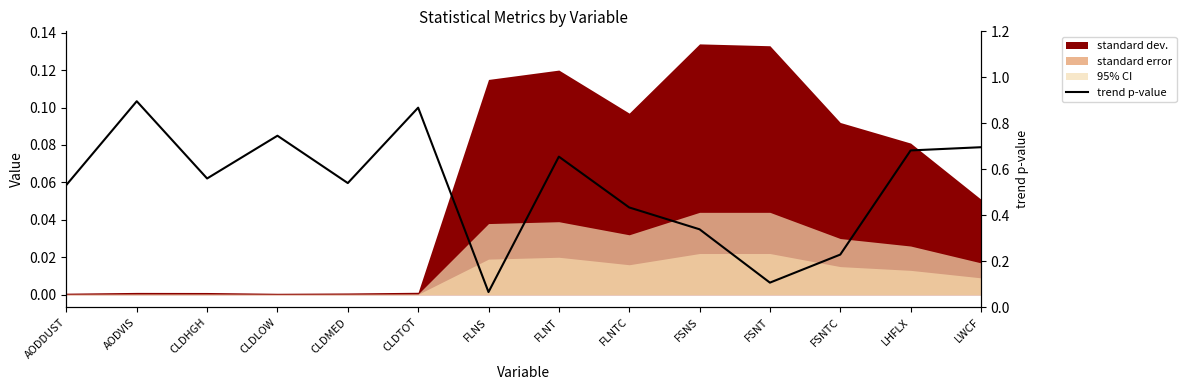

Where is the data nearest to the value 0?

FLNS